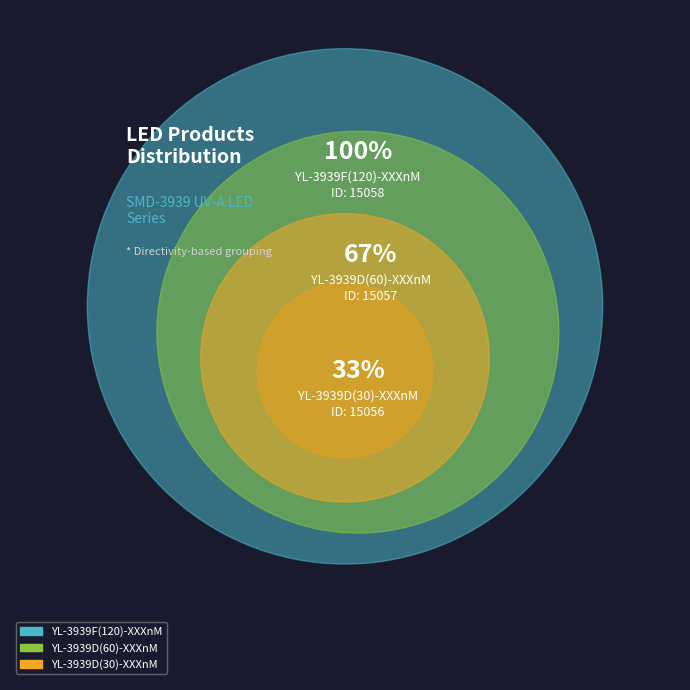

Is there any slice that represents more than half of the pie?

No